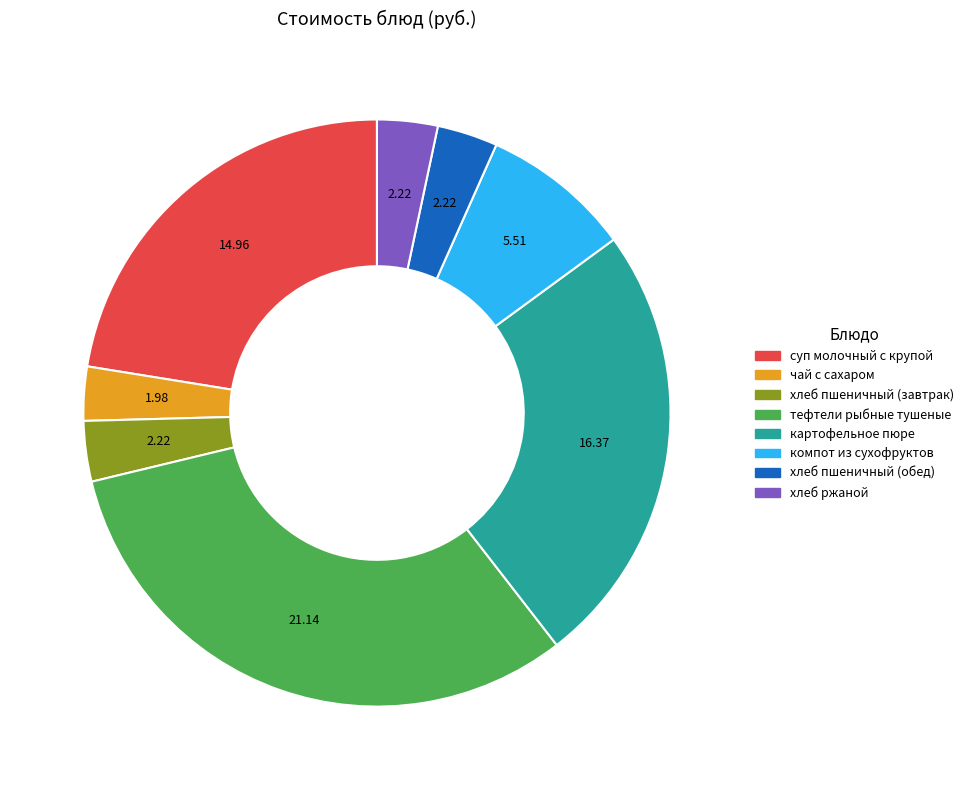

The хлеб пшеничный (завтрак) slice represents 3% of the pie. True or false?

True